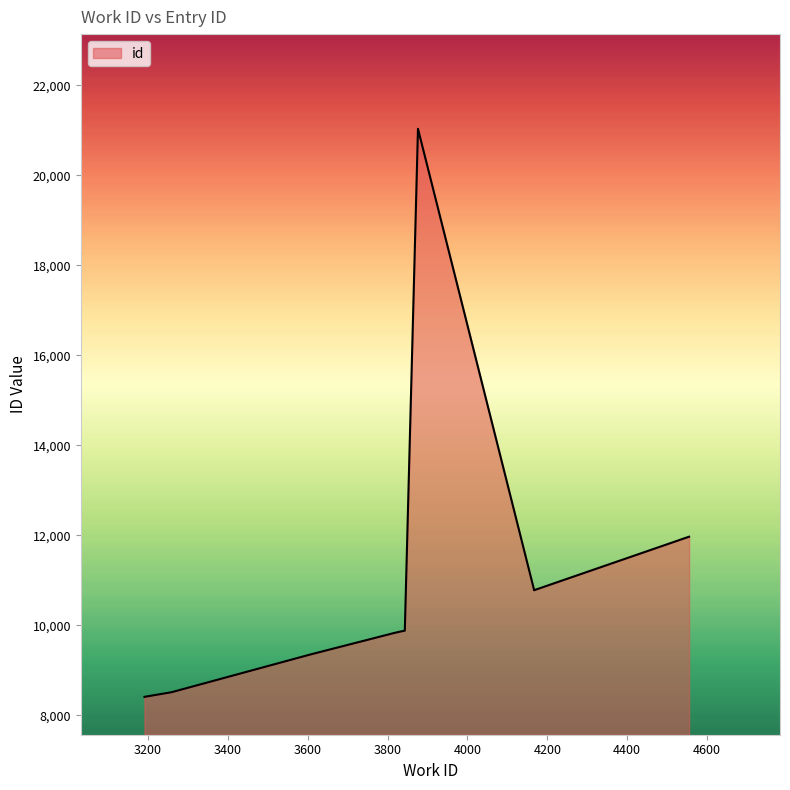

What is the value of the 9th point from the left?

11971